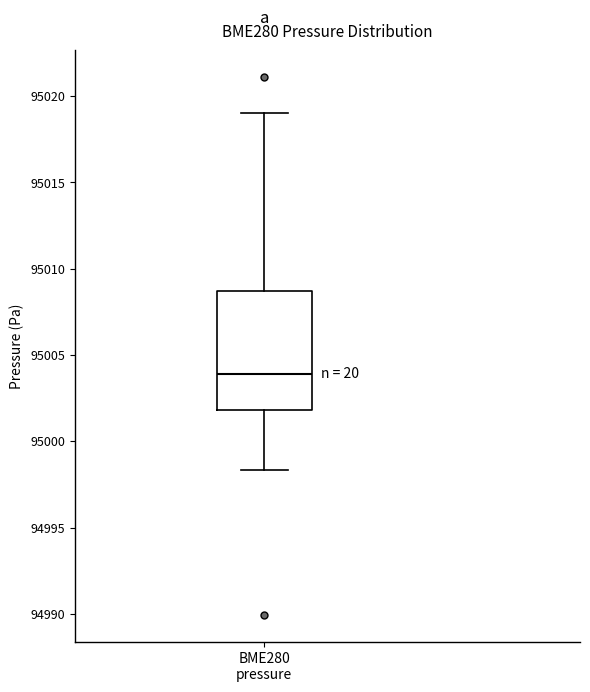

Transcribe this box plot: give where the median line is, the range the box spans, and where the two whiskers end, as read against the y-axis. The values are not printed on the chart, so give them approximately, as read against the axis.

median 95004.0, box 95002.0 to 95008.5, whiskers 94998.5 to 95019.0